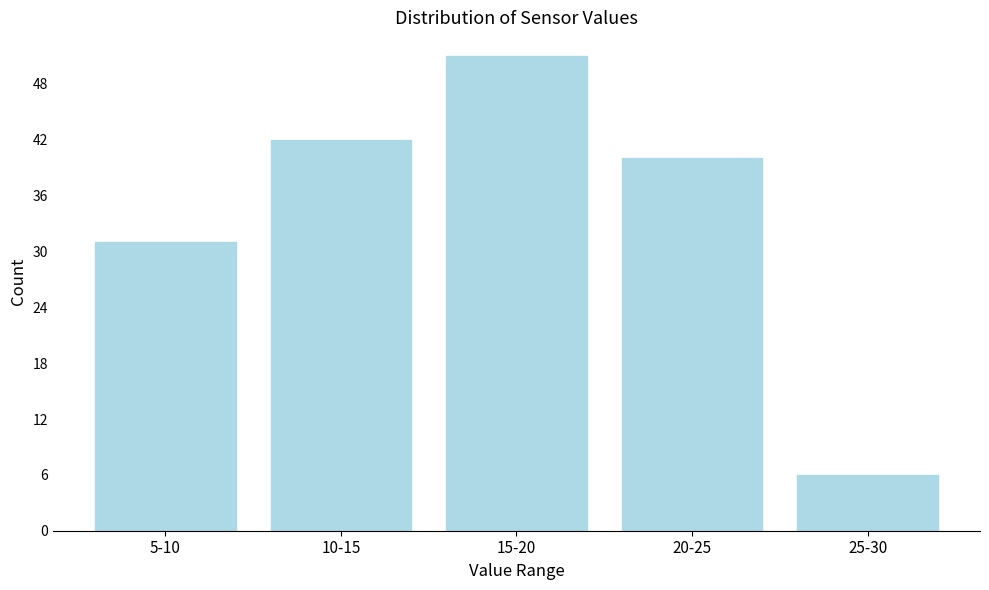

Reading left to right, transcribe all the data shown in this chart.

31	42	51	40	6